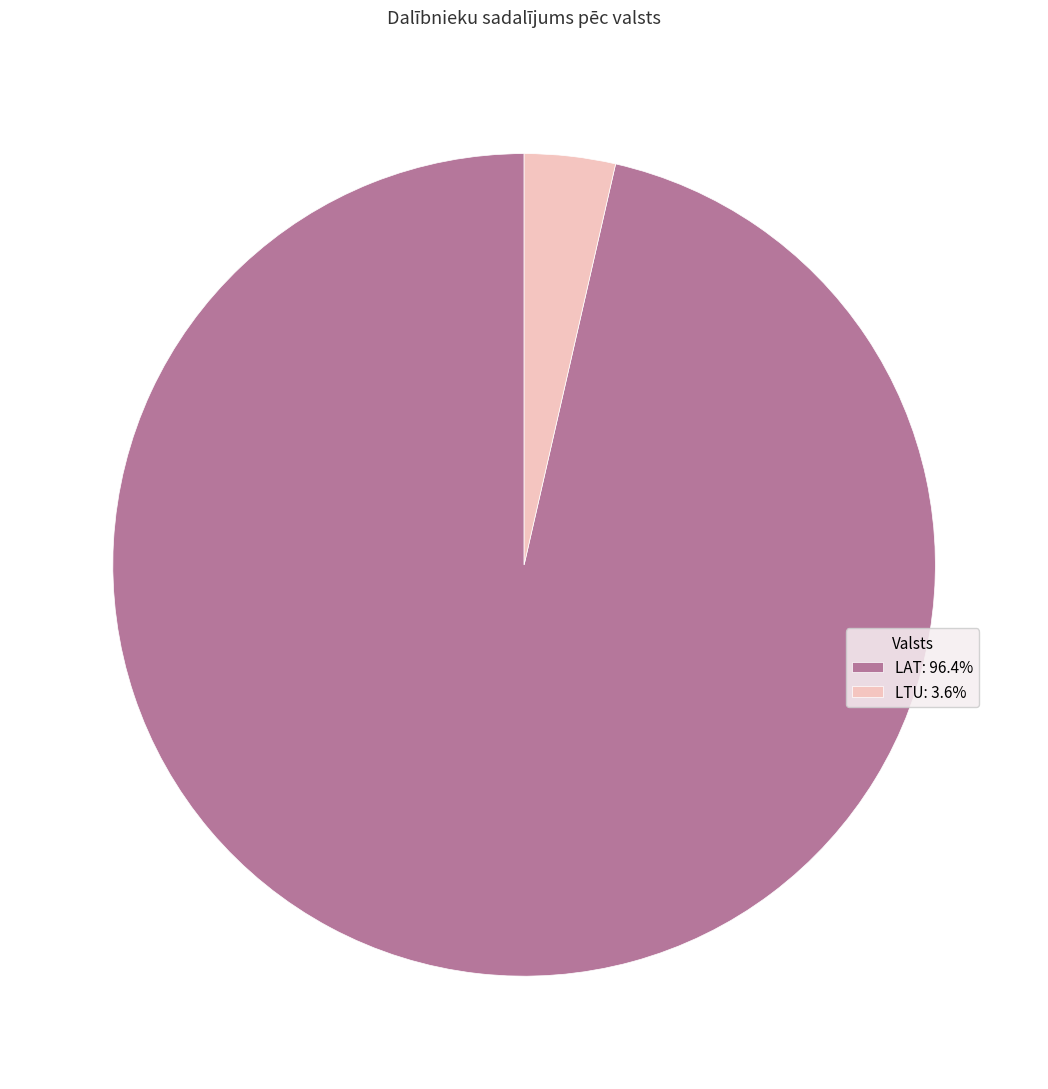

Which slice is the smallest?

LTU